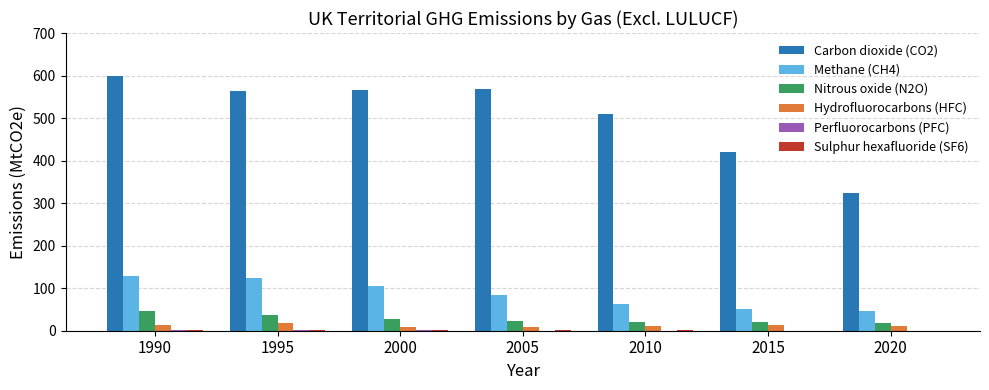

Which series has the largest total across all categories?

Carbon dioxide (CO2)